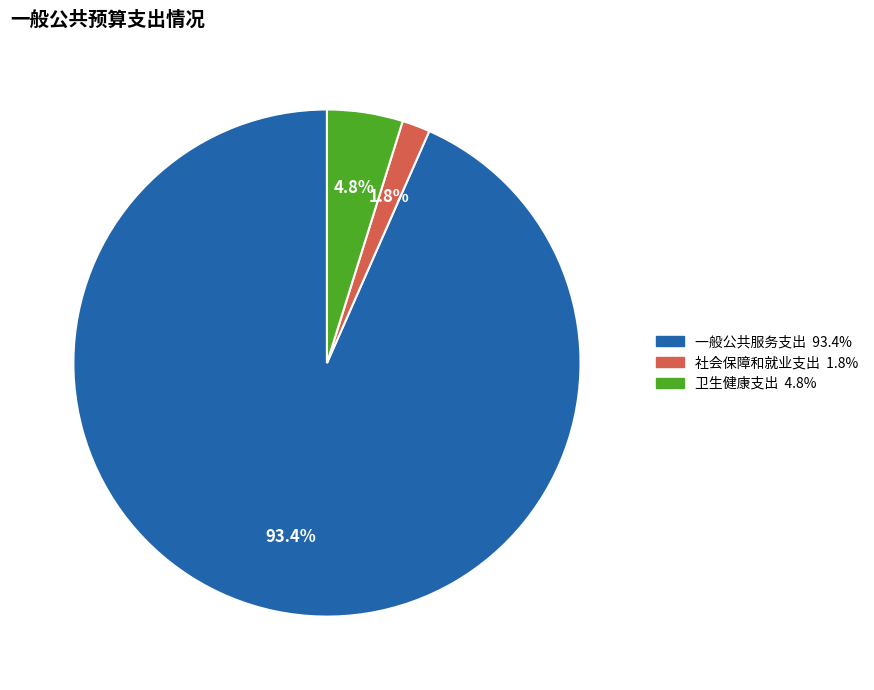

What is the total percentage of 卫生健康支出 and 一般公共服务支出?

98.2%